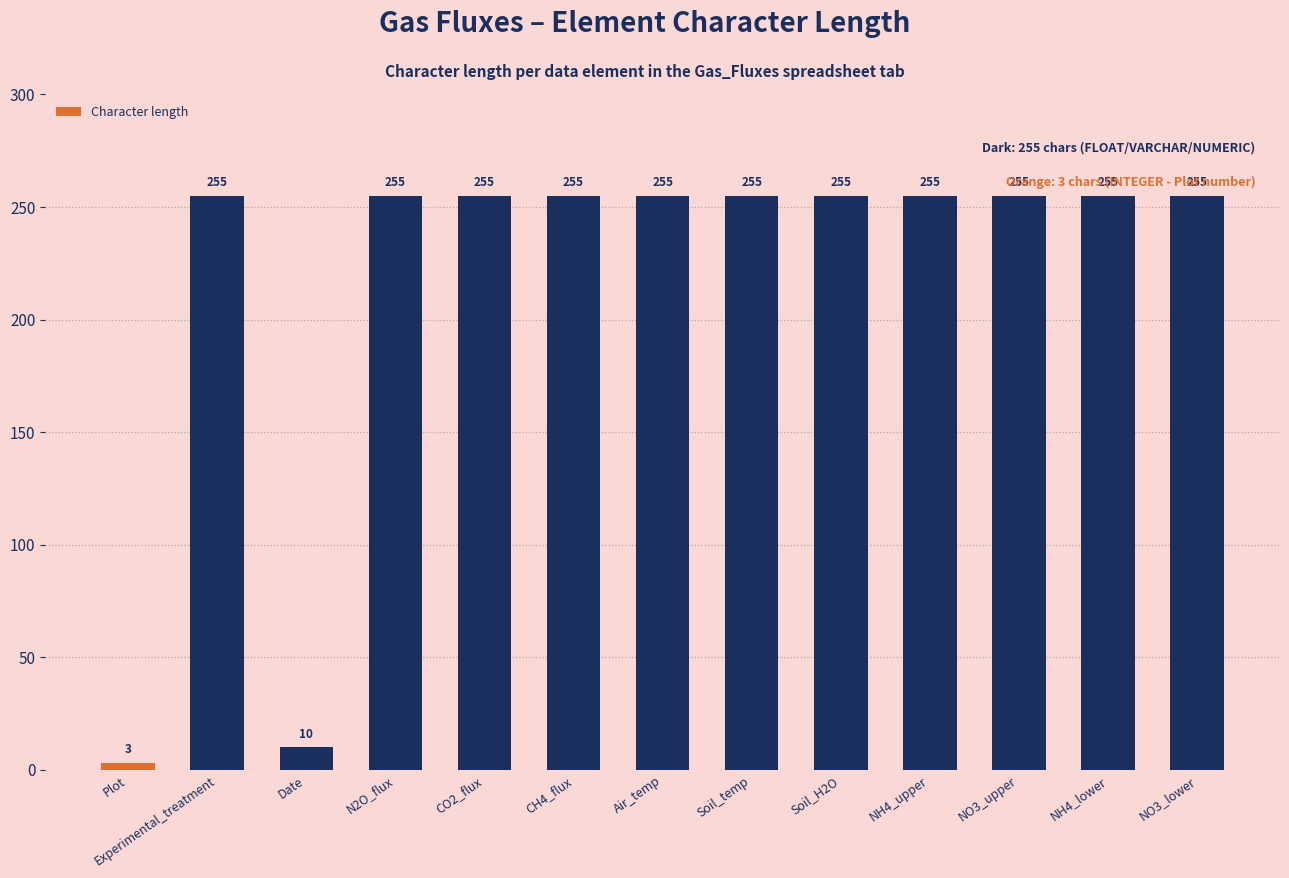

What is the value of the 2nd bar from the left?

255